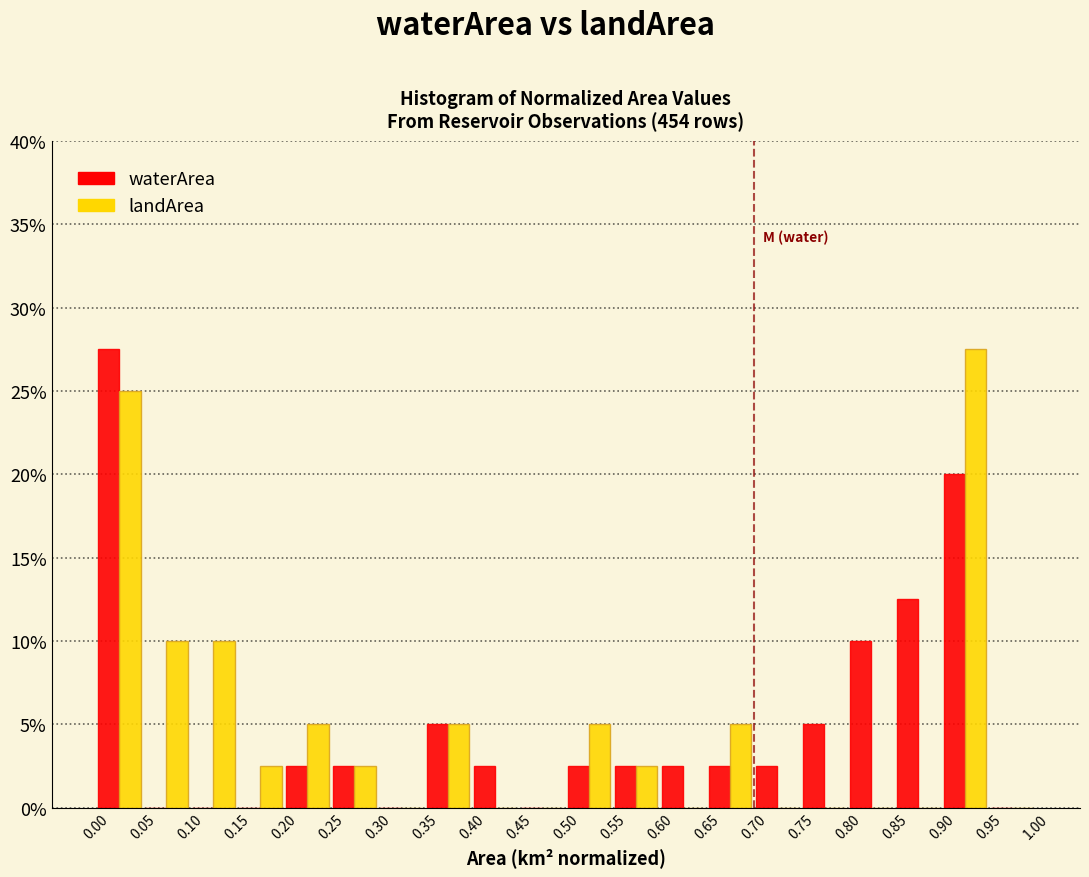

What is the height of the landArea bar covering 0.20 to 0.25 on the x-axis? The values are not printed on the chart, so give them approximately, as read against the axis.

5.0